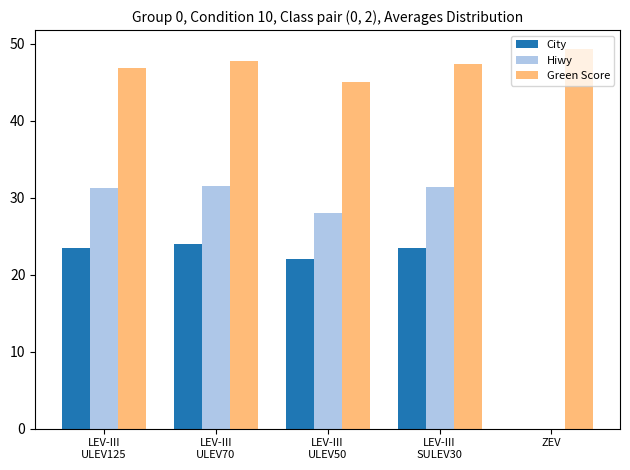

Between LEV-III
ULEV125 and LEV-III
ULEV50, which series saw the biggest shift?

Hiwy